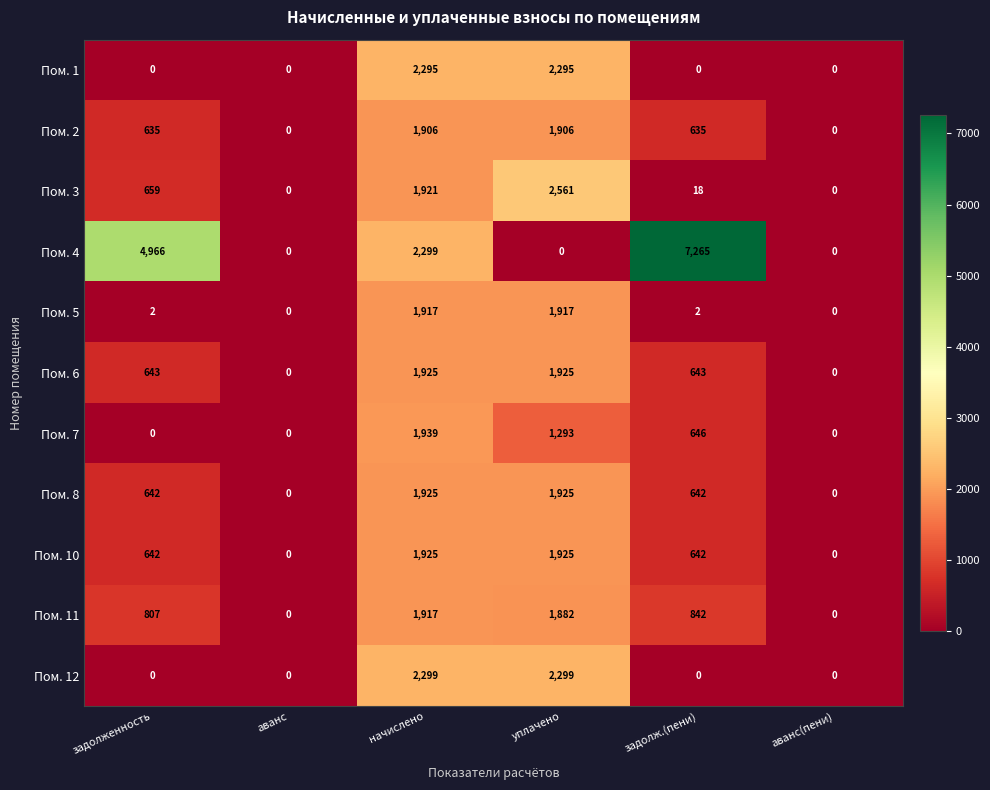

What is the sum of the Пом. 12 values at начислено and задолженность?

2299